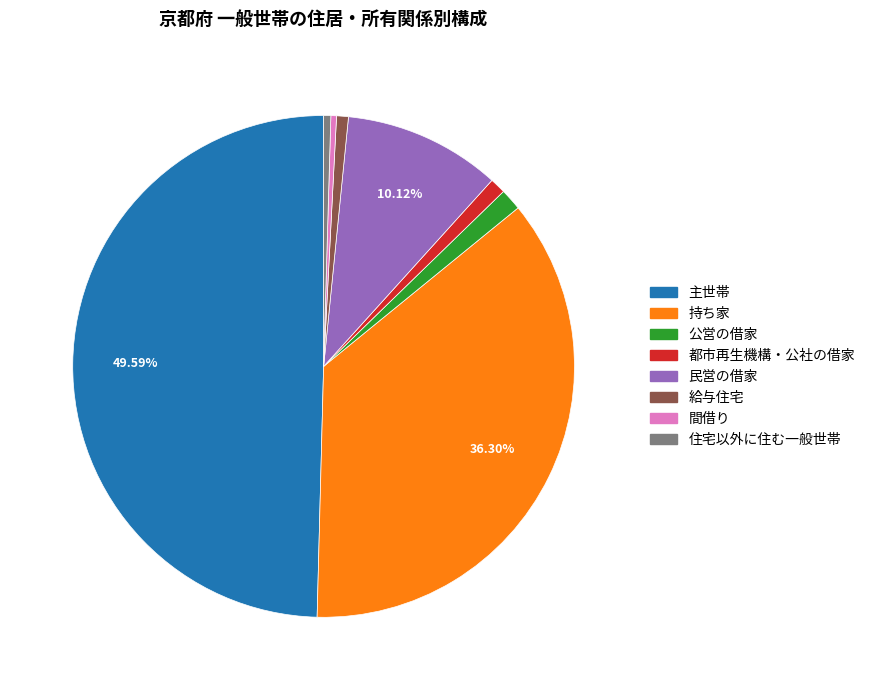

Is the sum of 民営の借家 and 公営の借家 greater than half?

No